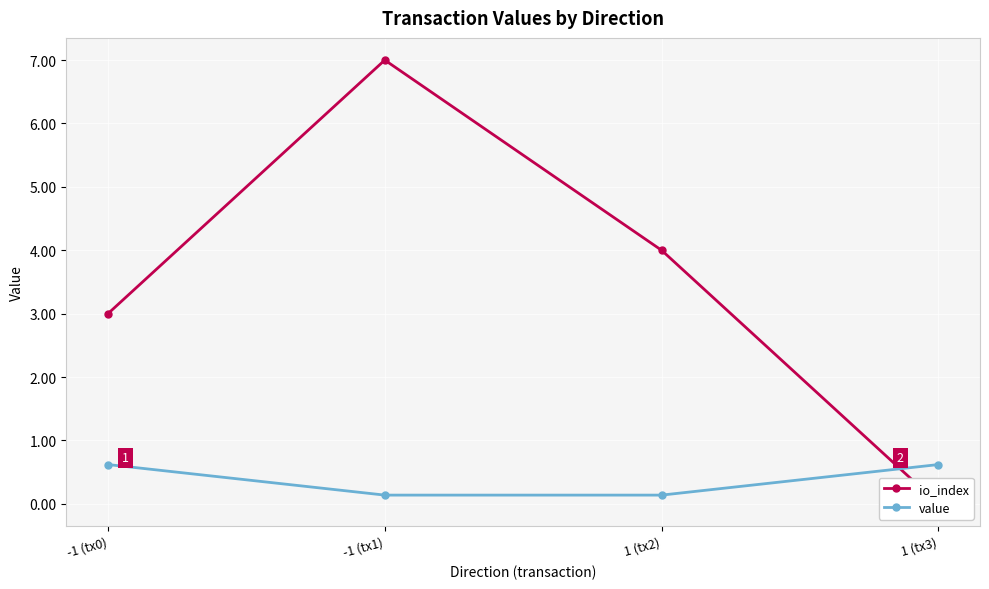

How many times do value and io_index cross each other?

1